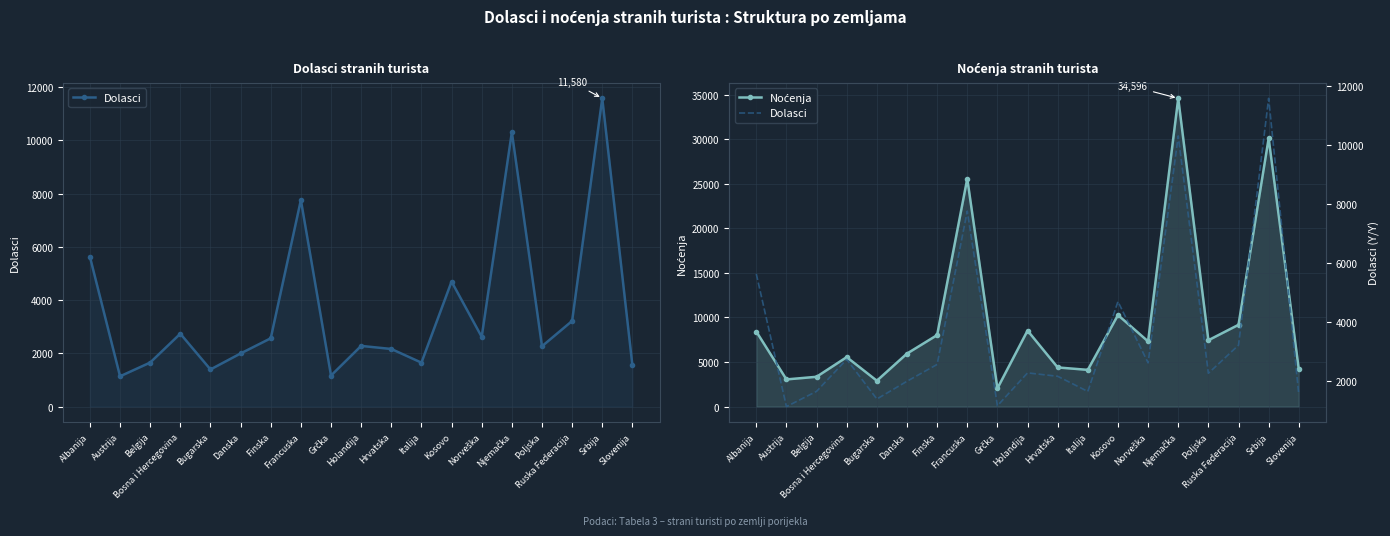

Reading left to right, list all the values displayed in this chart.

Dolasci: Albanija=5630	Austrija=1138	Belgija=1655	Bosna i Hercegovina=2738	Bugarska=1395	Danska=1996	Finska=2566	Francuska=7760	Grčka=1166	Holandija=2280	Hrvatska=2165	Italija=1651	Kosovo=4696	Norveška=2620	Njemačka=10307	Poljska=2267	Ruska Federacija=3217	Srbija=11580	Slovenija=1554
Noćenja: Albanija=8422	Austrija=3051	Belgija=3346	Bosna i Hercegovina=5553	Bugarska=2904	Danska=5949	Finska=8024	Francuska=25578	Grčka=2045	Holandija=8528	Hrvatska=4396	Italija=4122	Kosovo=10274	Norveška=7316	Njemačka=34596	Poljska=7447	Ruska Federacija=9180	Srbija=30106	Slovenija=4184